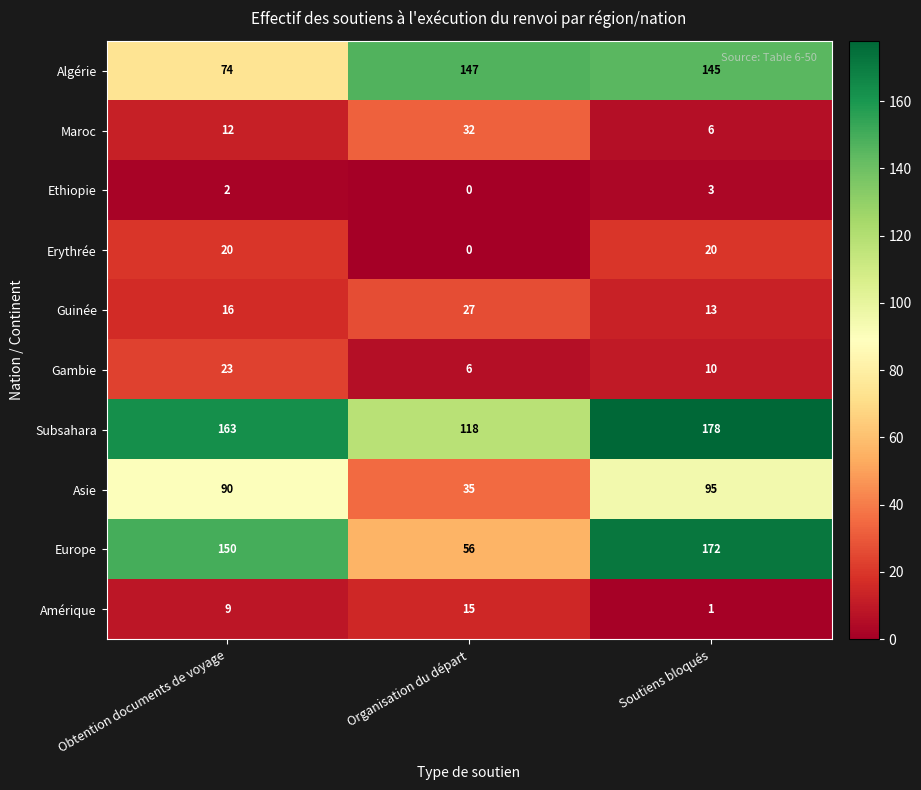

At how many categories does at least one series exceed 77?

3